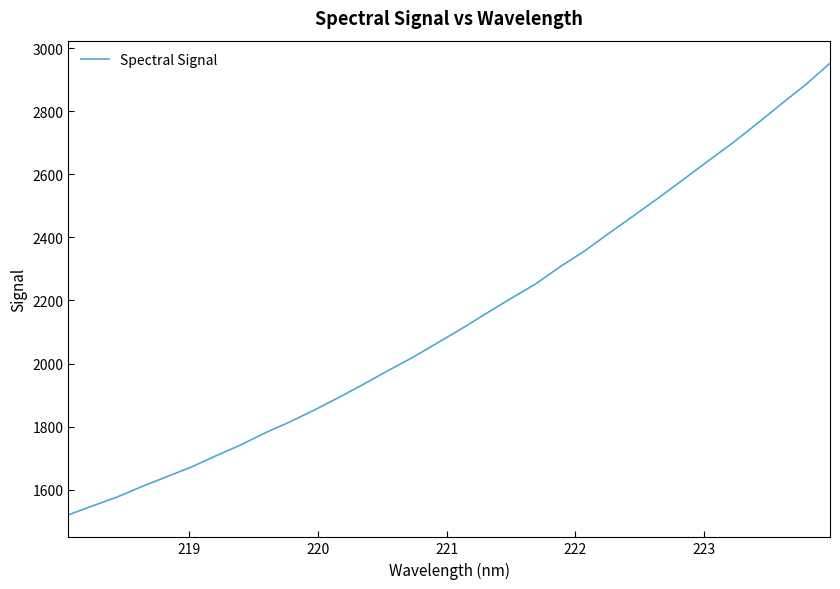

What is the difference between the maximum and minimum values?

1432.0